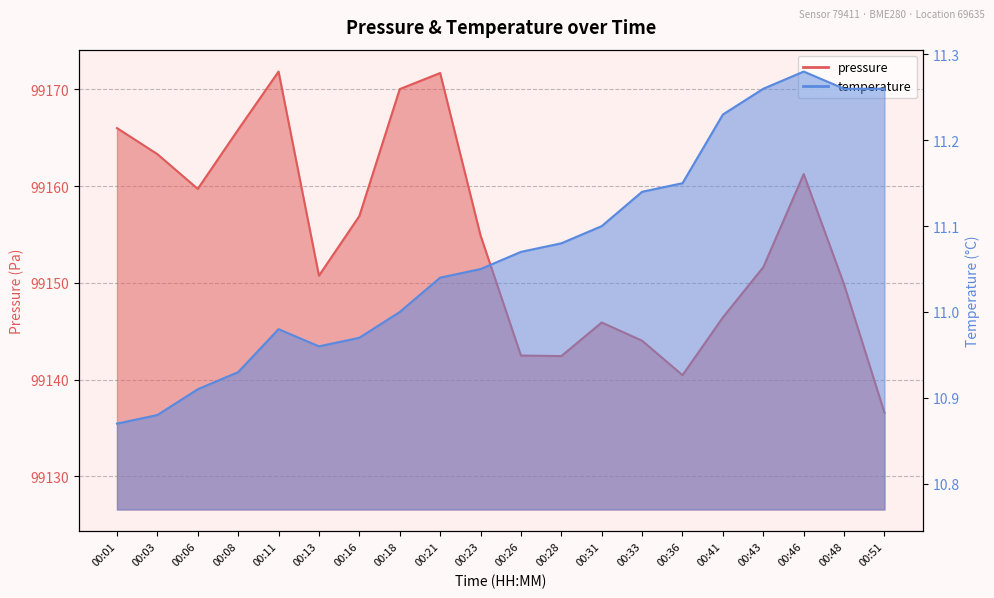

What is the value of the pressure point at the 13th from the left?

99145.9